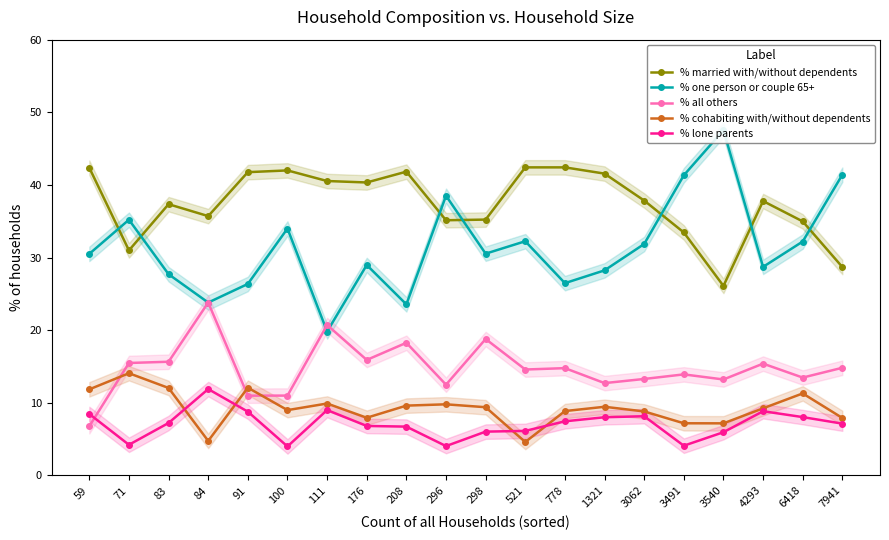

Which series has the largest range (max minus min)?

% one person or couple 65+